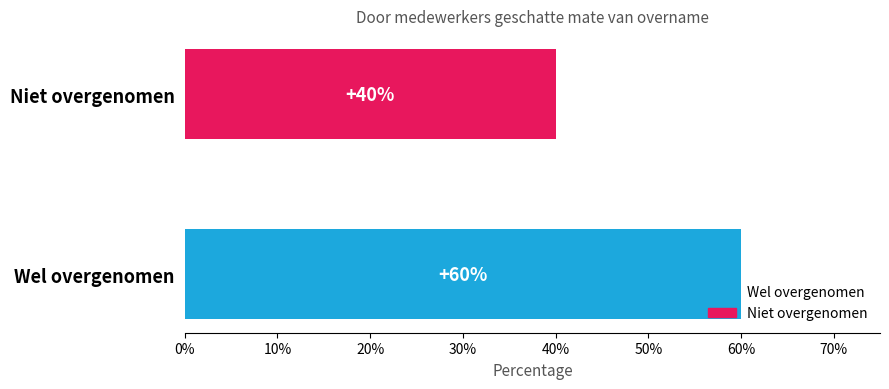

Are the bars horizontal?

Yes